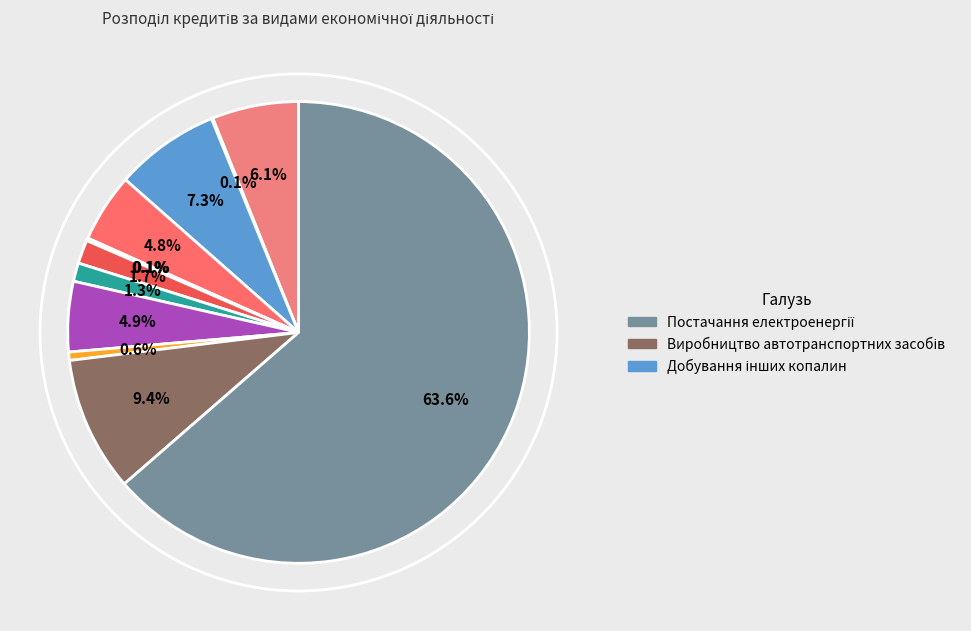

Is there any slice that represents more than half of the pie?

Yes